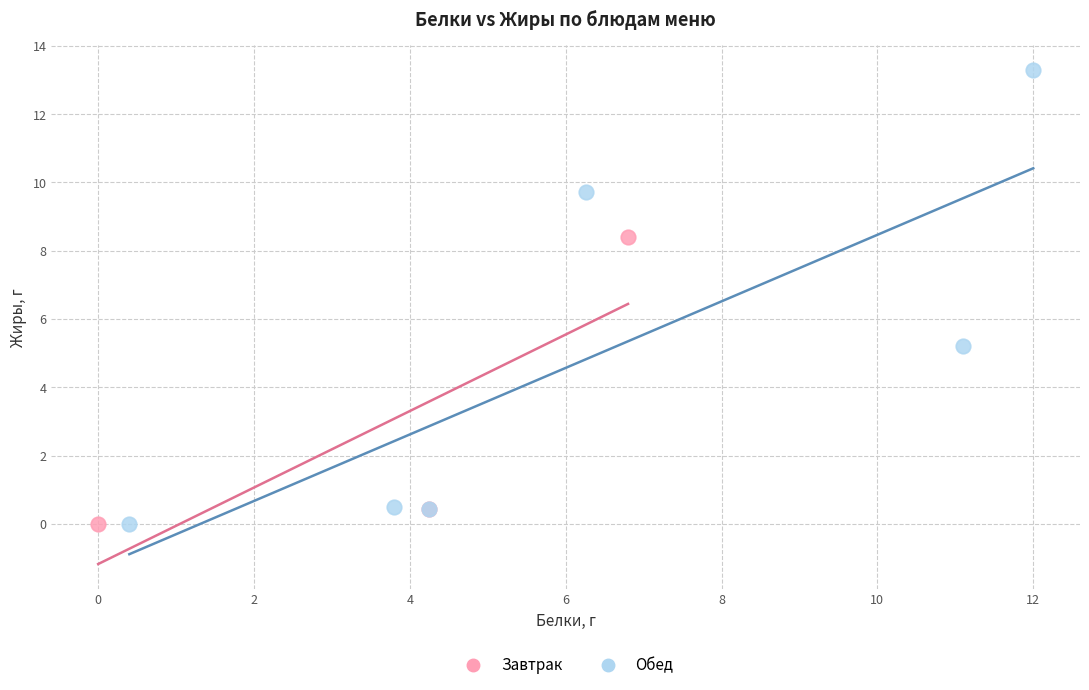

Which series reaches the maximum Y coordinate?

Обед